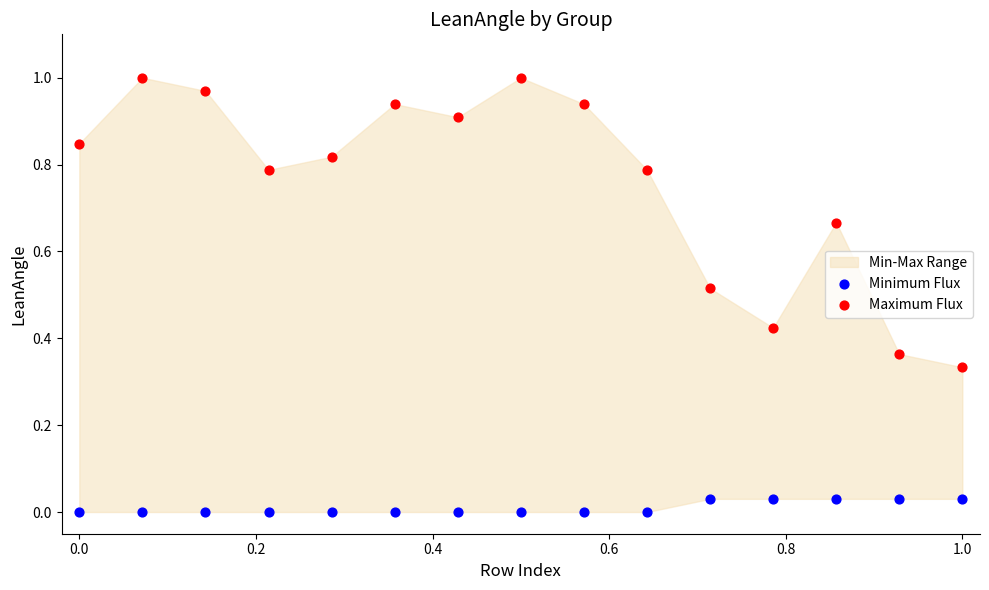

Which series contains the lowest Y value?

Minimum Flux